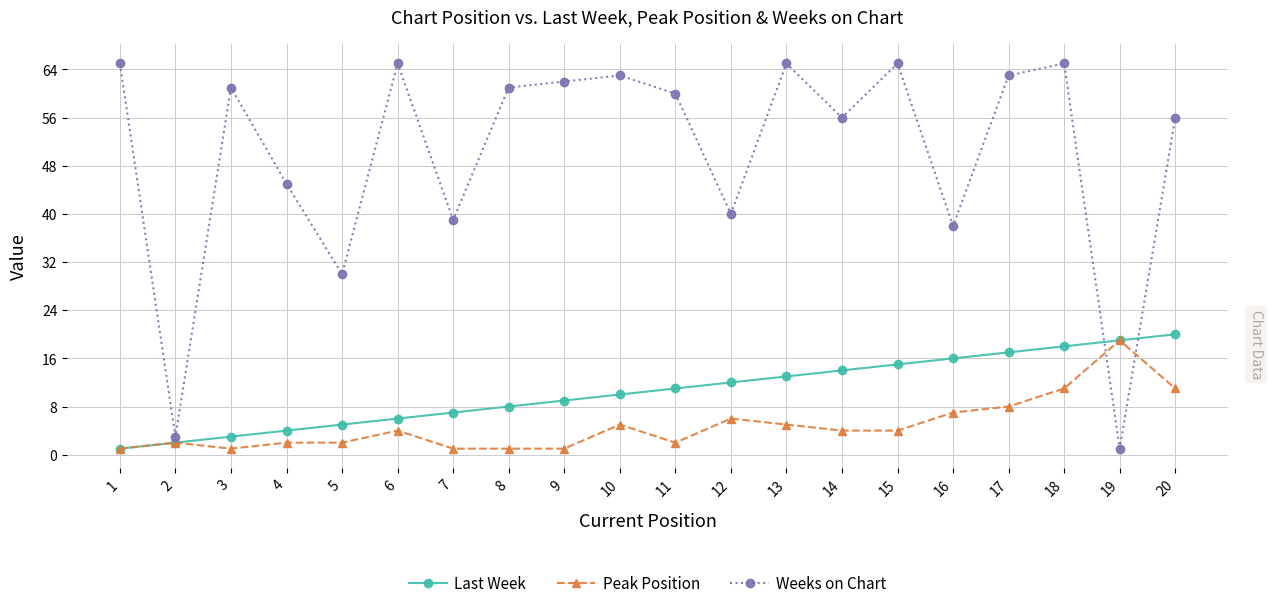

Rank the series at 16 from lowest to highest value.

Peak Position, Last Week, Weeks on Chart